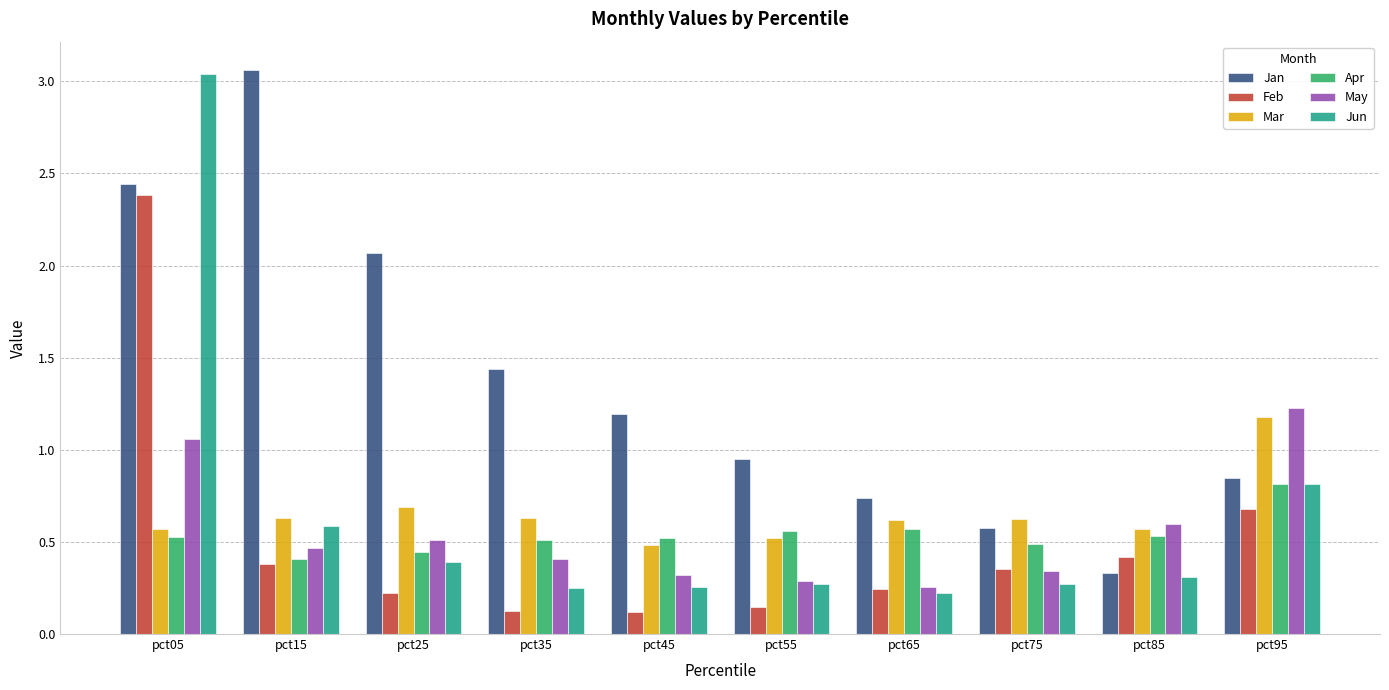

Which series has the largest range (max minus min)?

Jun